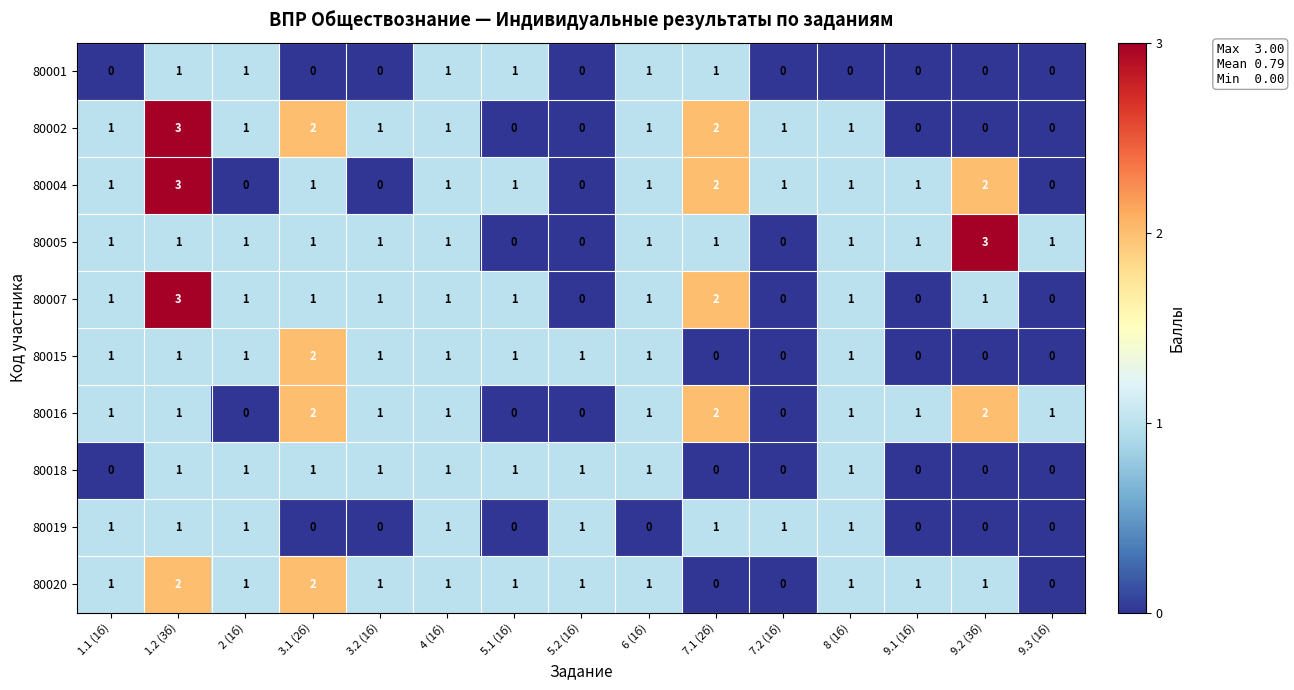

What is the highest value of the 80007 series?

3